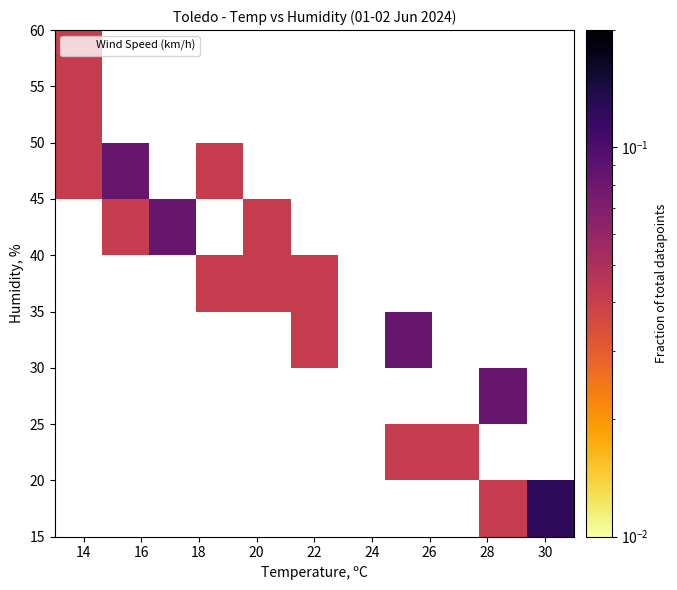

What is the range of Y values (max minus min)?

40